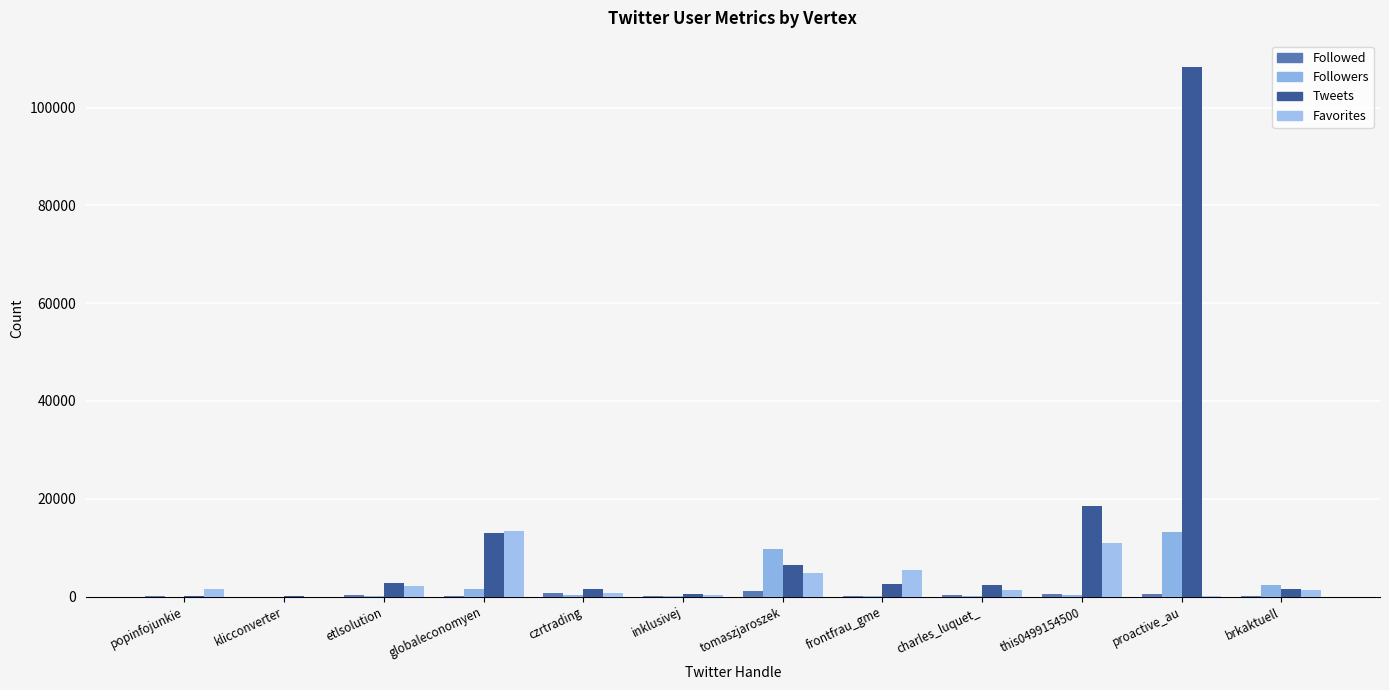

What is the difference between the highest and lowest values at etlsolution?

2491